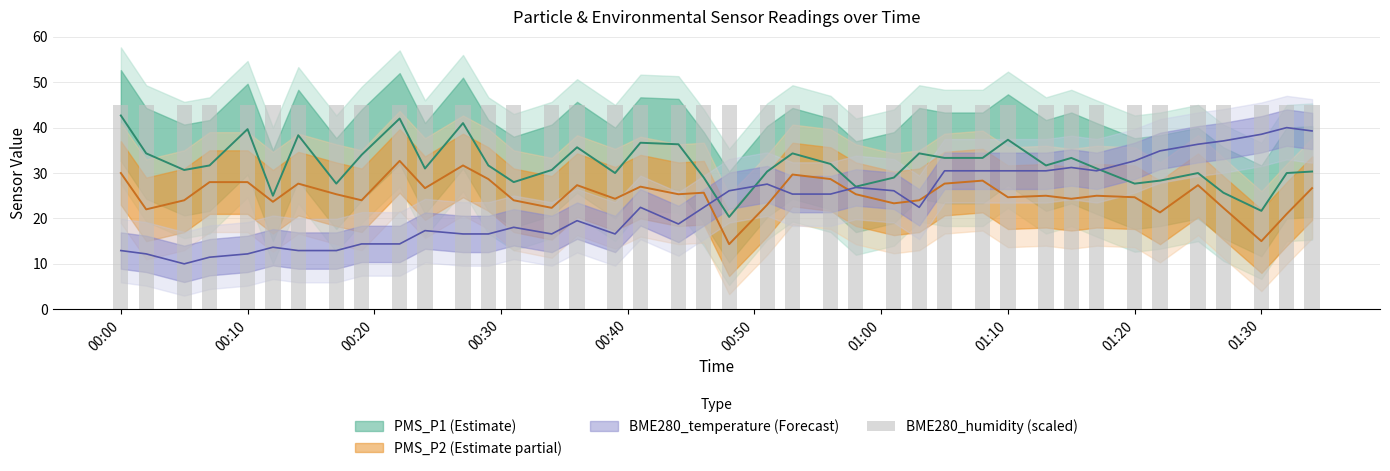

Does the chart contain stacked bars?

No